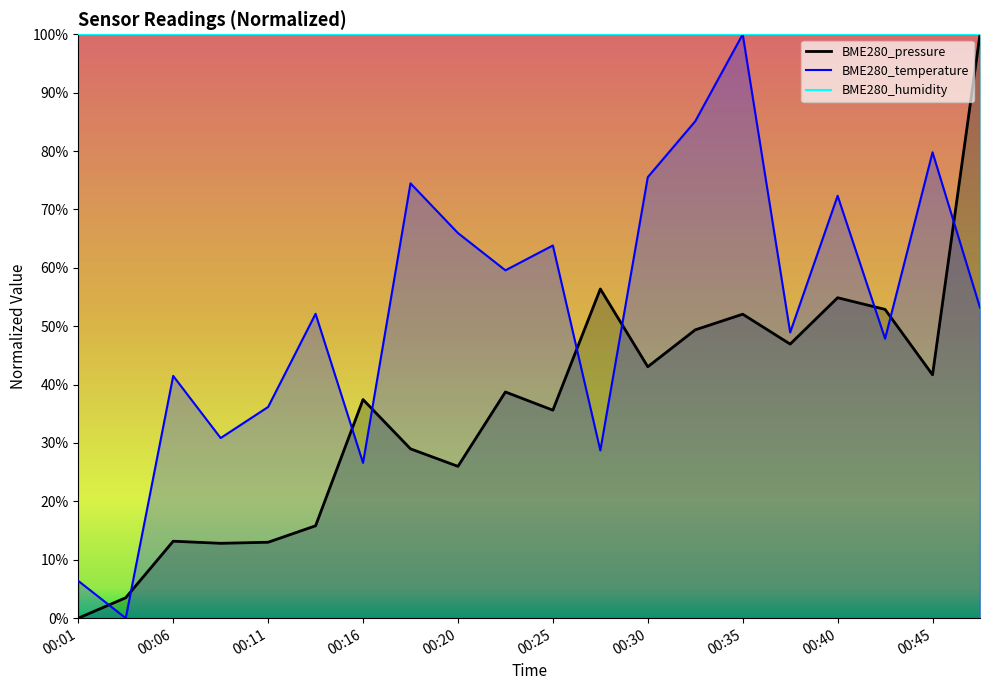

What is the difference between the maximum and minimum values in the BME280_pressure series?

100.0